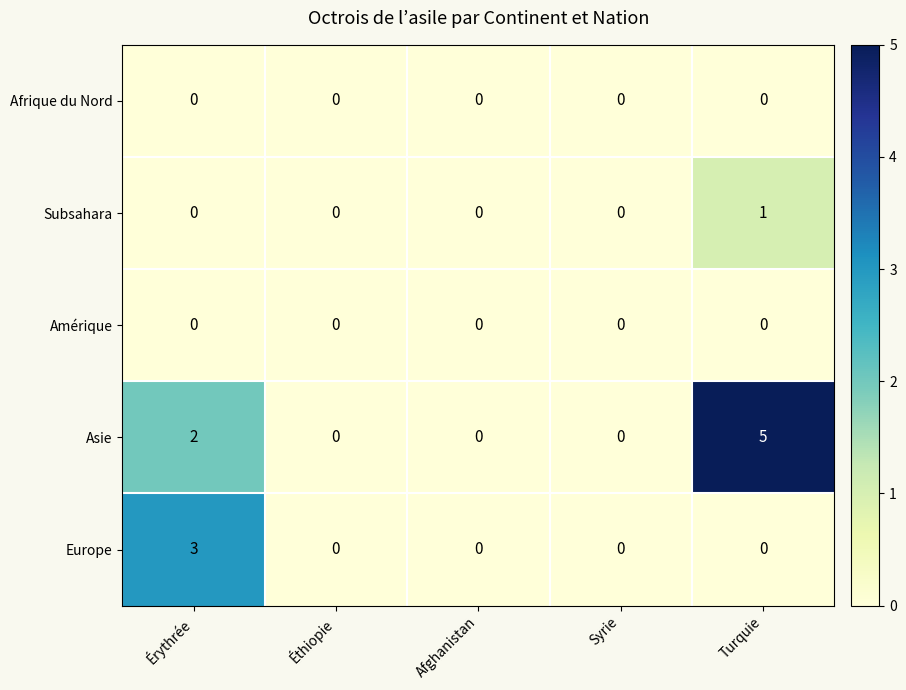

What is the total value across all series at Turquie?

6